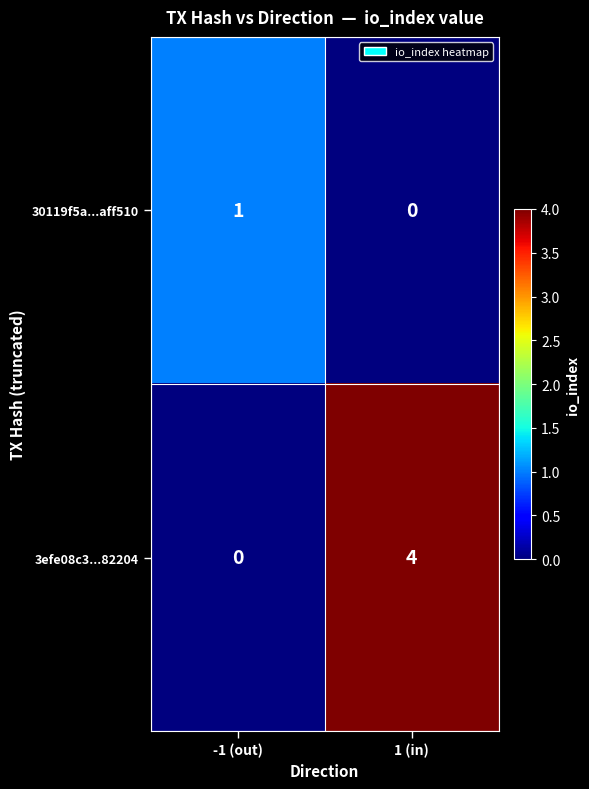

Is it true that 3efe08c3...82204 equals 2 at -1 (out)?

False